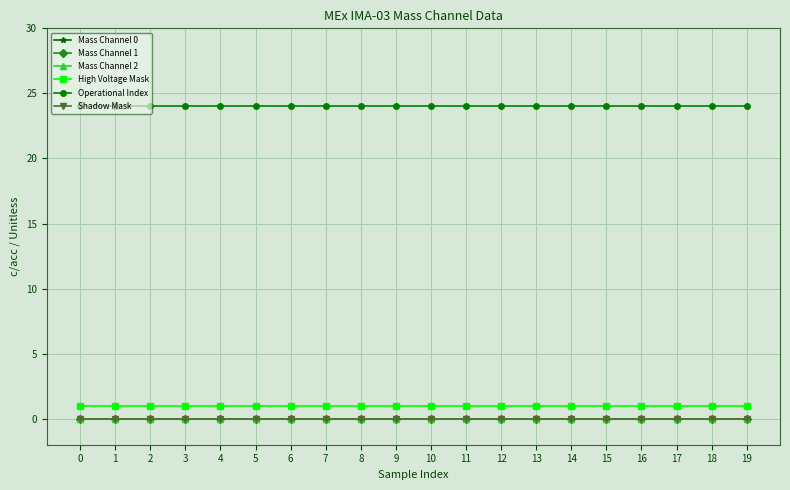

Reading left to right, transcribe all the data shown in this chart.

Mass Channel 0: 0	0	0	0	0	0	0	0	0	0	0	0	0	0	0	0	0	0	0	0
Mass Channel 1: 0	0	0	0	0	0	0	0	0	0	0	0	0	0	0	0	0	0	0	0
Mass Channel 2: 0	0	0	0	0	0	0	0	0	0	0	0	0	0	0	0	0	0	0	0
High Voltage Mask: 1	1	1	1	1	1	1	1	1	1	1	1	1	1	1	1	1	1	1	1
Operational Index: 24	24	24	24	24	24	24	24	24	24	24	24	24	24	24	24	24	24	24	24
Shadow Mask: 0	0	0	0	0	0	0	0	0	0	0	0	0	0	0	0	0	0	0	0